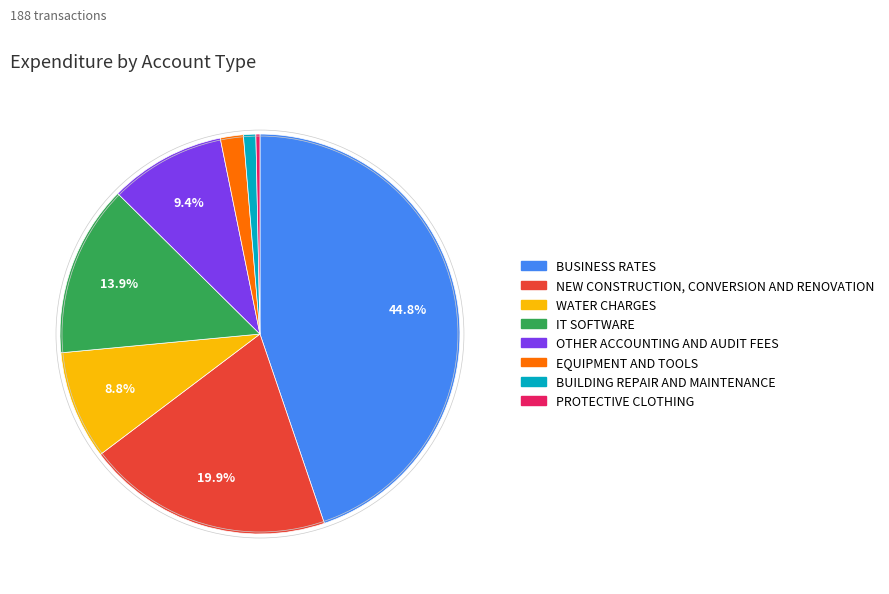

What percentage do WATER CHARGES and EQUIPMENT AND TOOLS together represent?

10.7%